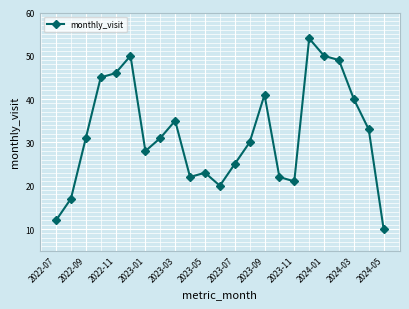

How many interior local valleys (lower than both neighbors) does the data have?

4